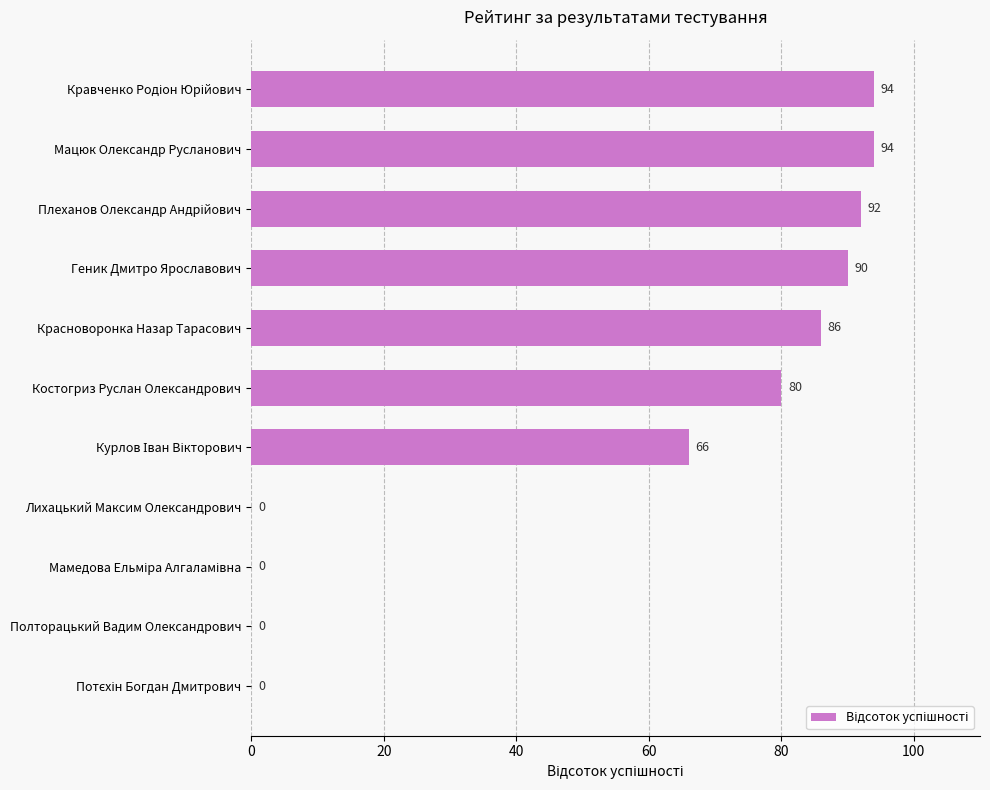

Are the bars grouped side by side (vs. stacked)?

No